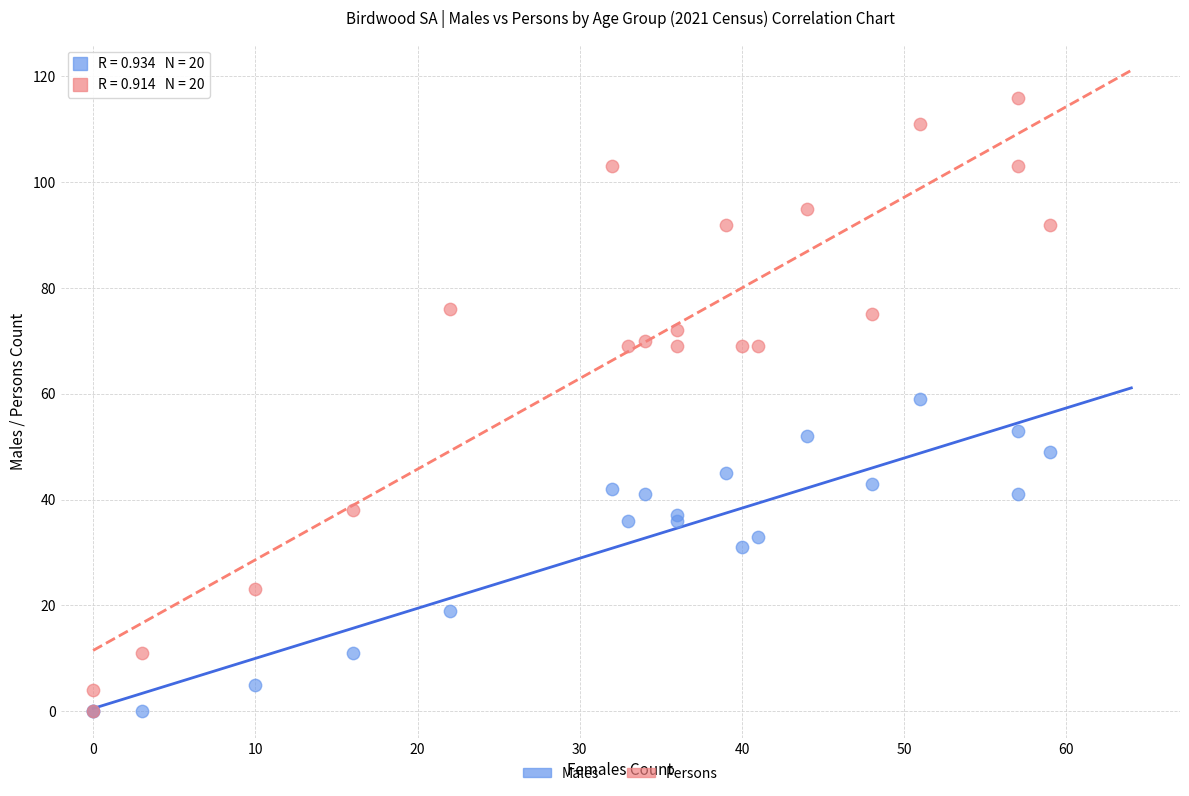

In the Males series, what Y value is closest to 29?

31